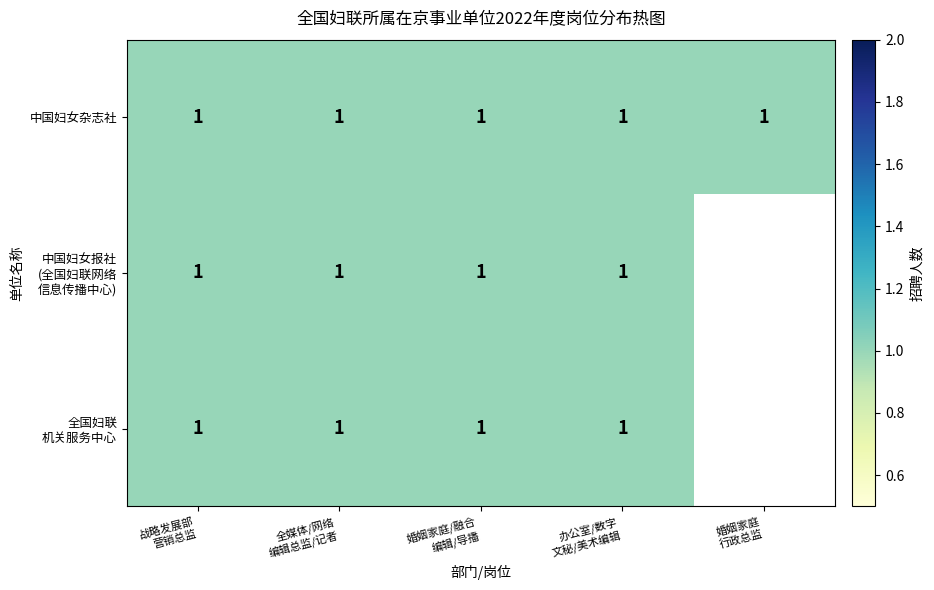

How many categories are shown in the chart?

5